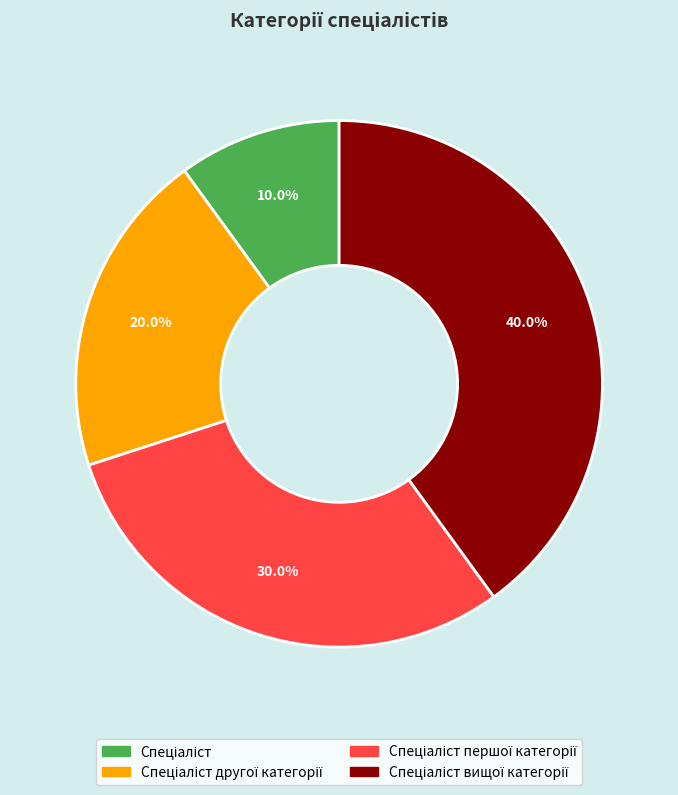

Does any single category account for the majority?

No